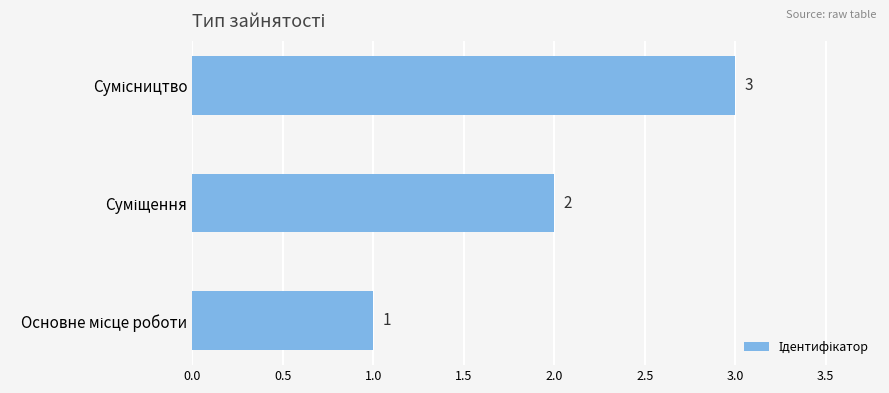

Count the values in the range 1 to 3.

3